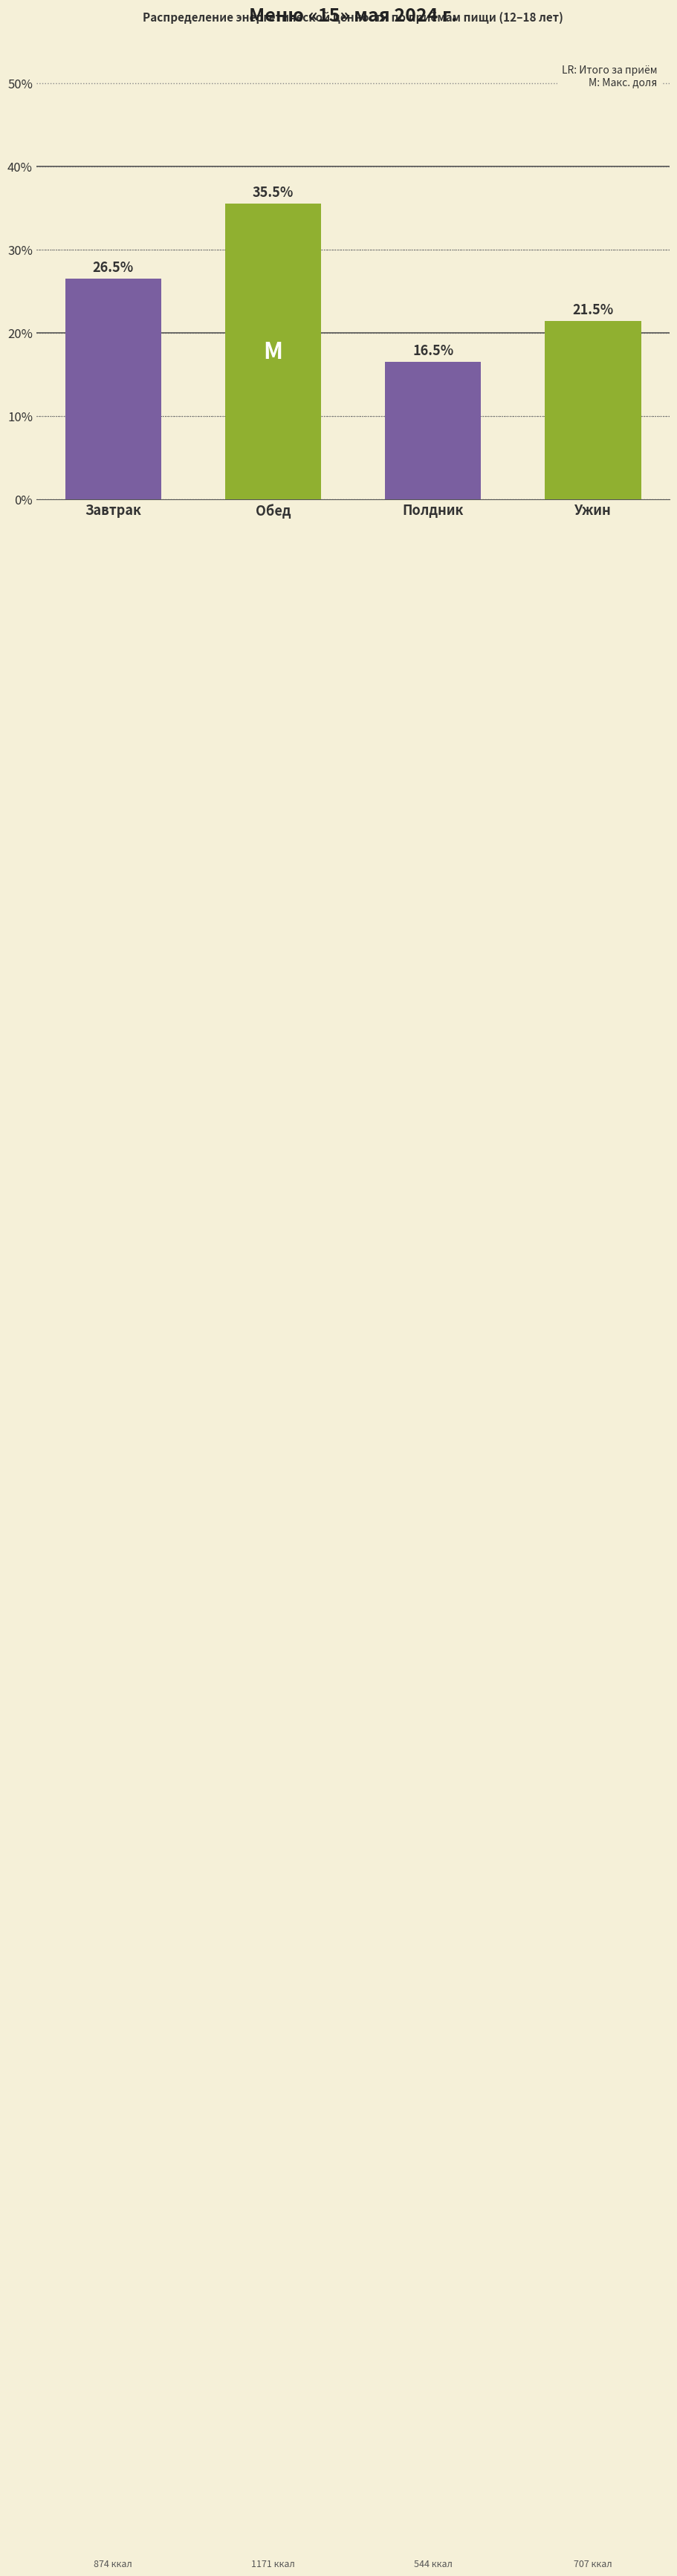

Reading left to right, transcribe all the data shown in this chart.

Завтрак=26.5	Обед=35.5	Полдник=16.5	Ужин=21.5